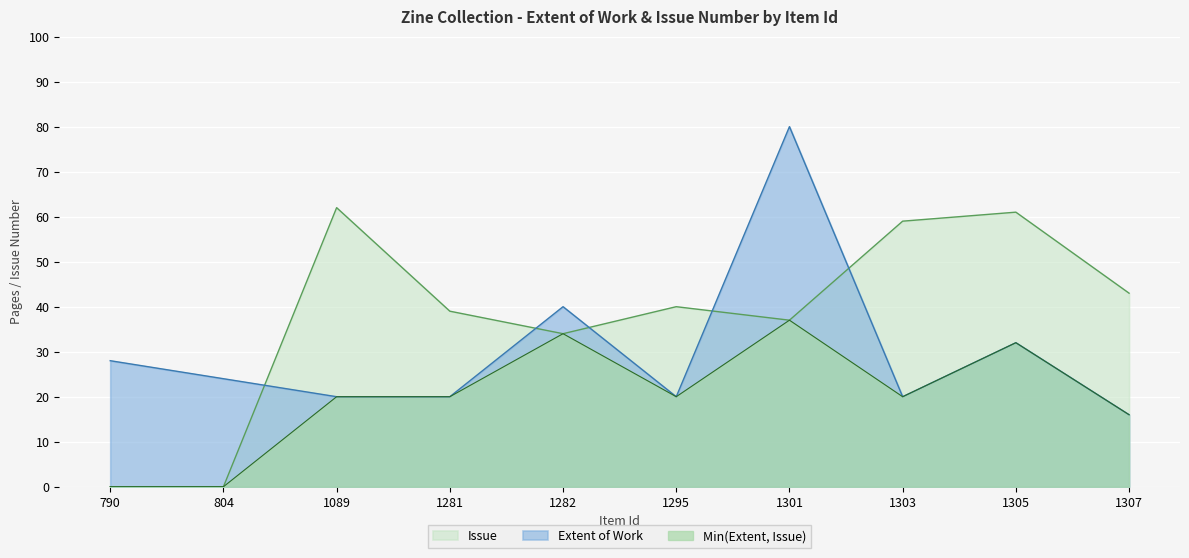

What is the average value of the Extent of Work series?

30